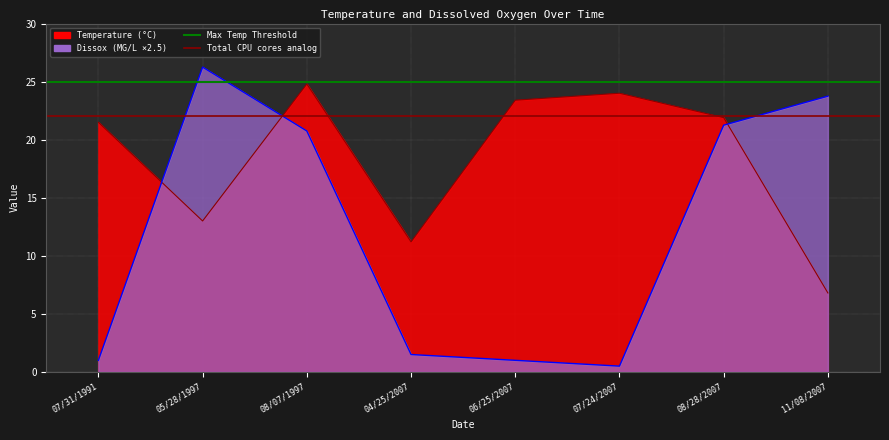

What is the approximate value of Max Temp Threshold at 07/31/1991?

25